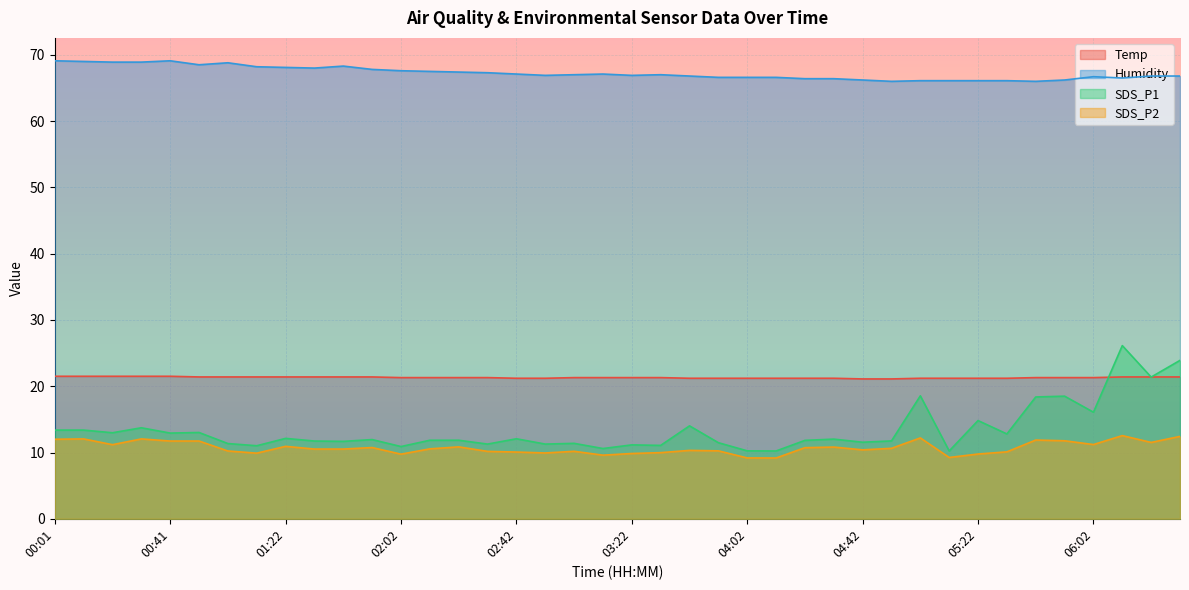

How many lines are shown in the chart?

4